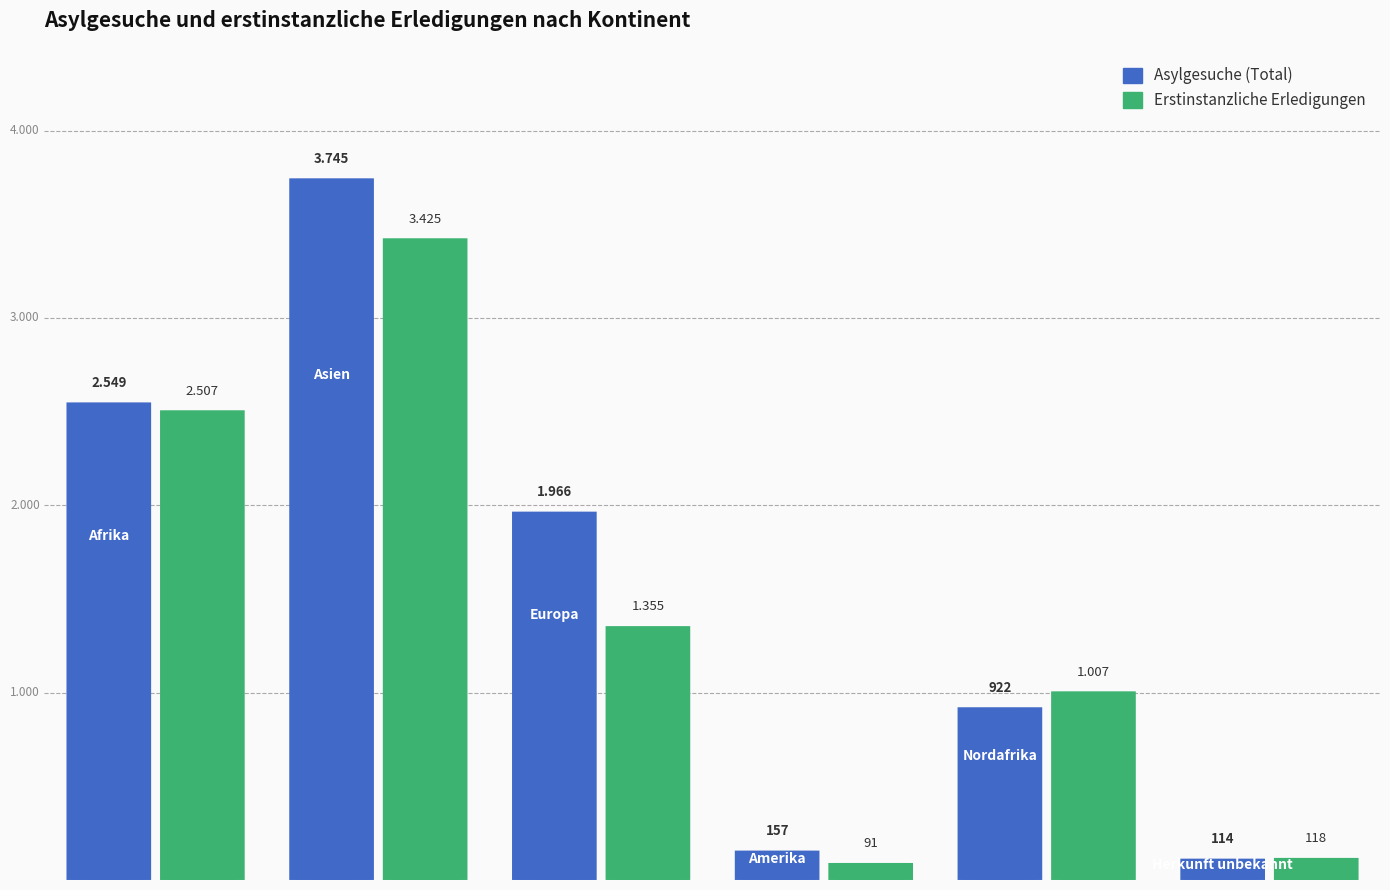

What is the spread (max minus min) of values at Amerika?

66